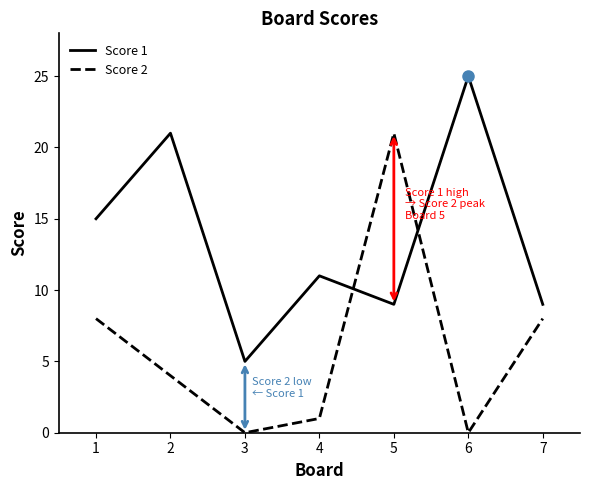

At how many categories does at least one series exceed 4?

7